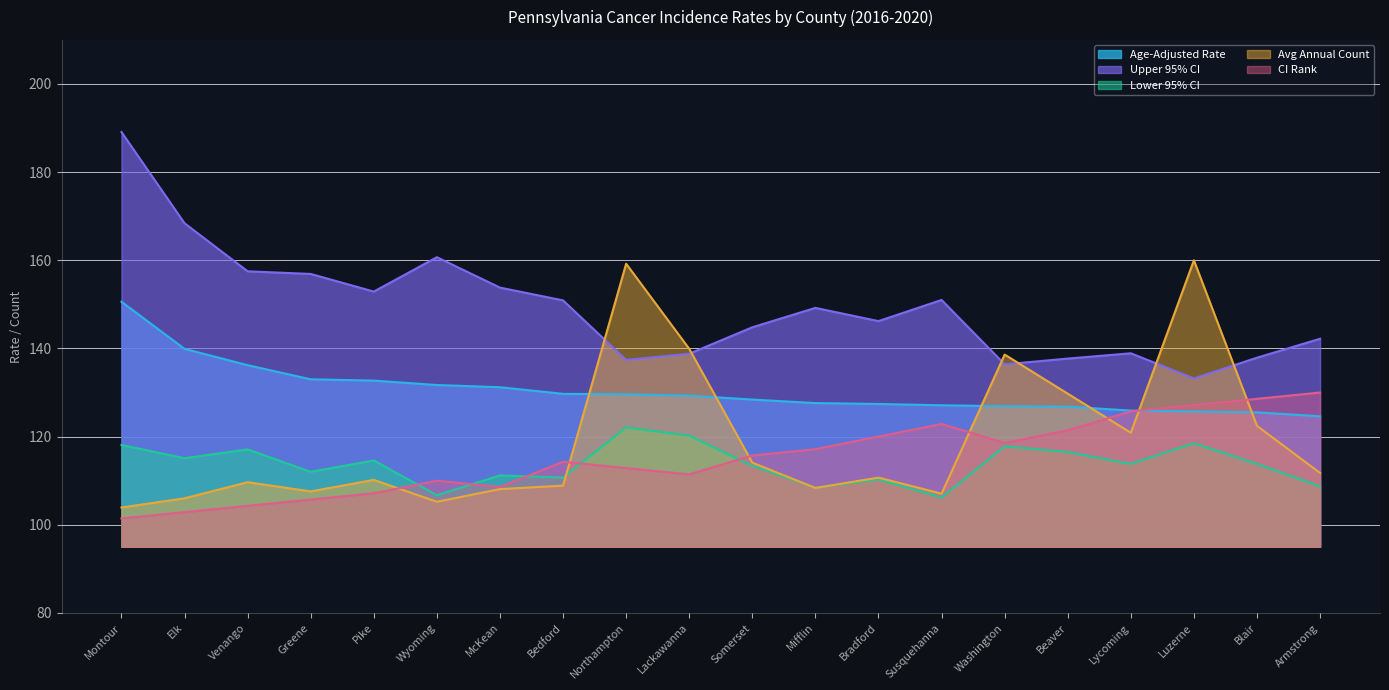

Reading left to right, extract all data points from this chart.

Age-Adjusted Rate: Montour=150.6	Elk=139.9	Venango=136.2	Greene=133.0	Pike=132.7	Wyoming=131.7	McKean=131.2	Bedford=129.7	Northampton=129.6	Lackawanna=129.3	Somerset=128.4	Mifflin=127.6	Bradford=127.4	Susquehanna=127.1	Washington=126.9	Beaver=126.8	Lycoming=125.9	Luzerne=125.7	Blair=125.5	Armstrong=124.6
Lower 95% CI: Montour=118.1	Elk=115.1	Venango=117.1	Greene=112.0	Pike=114.6	Wyoming=106.7	McKean=111.2	Bedford=110.7	Northampton=122.1	Lackawanna=120.2	Somerset=113.4	Mifflin=108.4	Bradford=110.3	Susquehanna=106.2	Washington=117.8	Beaver=116.5	Lycoming=113.8	Luzerne=118.5	Blair=113.8	Armstrong=108.7
Upper 95% CI: Montour=189.1	Elk=168.4	Venango=157.5	Greene=156.9	Pike=152.9	Wyoming=160.7	McKean=153.8	Bedford=150.9	Northampton=137.4	Lackawanna=138.8	Somerset=144.8	Mifflin=149.2	Bradford=146.2	Susquehanna=151.0	Washington=136.4	Beaver=137.7	Lycoming=138.9	Luzerne=133.2	Blair=137.9	Armstrong=142.2
Avg Annual Count: Montour=103.9	Elk=106.0	Venango=109.7	Greene=107.6	Pike=110.2	Wyoming=105.2	McKean=108.1	Bedford=108.9	Northampton=159.2	Lackawanna=139.9	Somerset=114.1	Mifflin=108.3	Bradford=110.7	Susquehanna=107.0	Washington=138.6	Beaver=129.7	Lycoming=120.9	Luzerne=160.0	Blair=122.4	Armstrong=111.7
CI Rank: Montour=101.4	Elk=102.9	Venango=104.3	Greene=105.7	Pike=107.1	Wyoming=110.0	McKean=108.6	Bedford=114.3	Northampton=112.9	Lackawanna=111.4	Somerset=115.7	Mifflin=117.1	Bradford=120.0	Susquehanna=122.9	Washington=118.6	Beaver=121.4	Lycoming=125.7	Luzerne=127.1	Blair=128.6	Armstrong=130.0